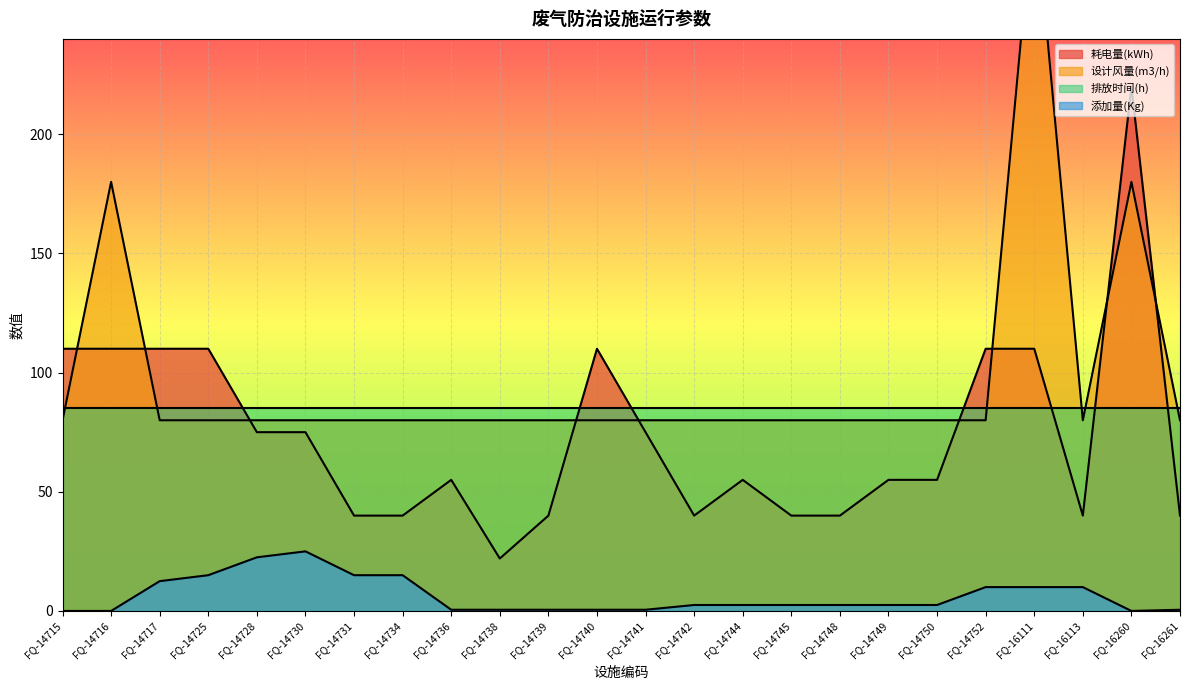

True or false: 添加量(Kg) and 设计风量(m3/h) cross at least once.

False